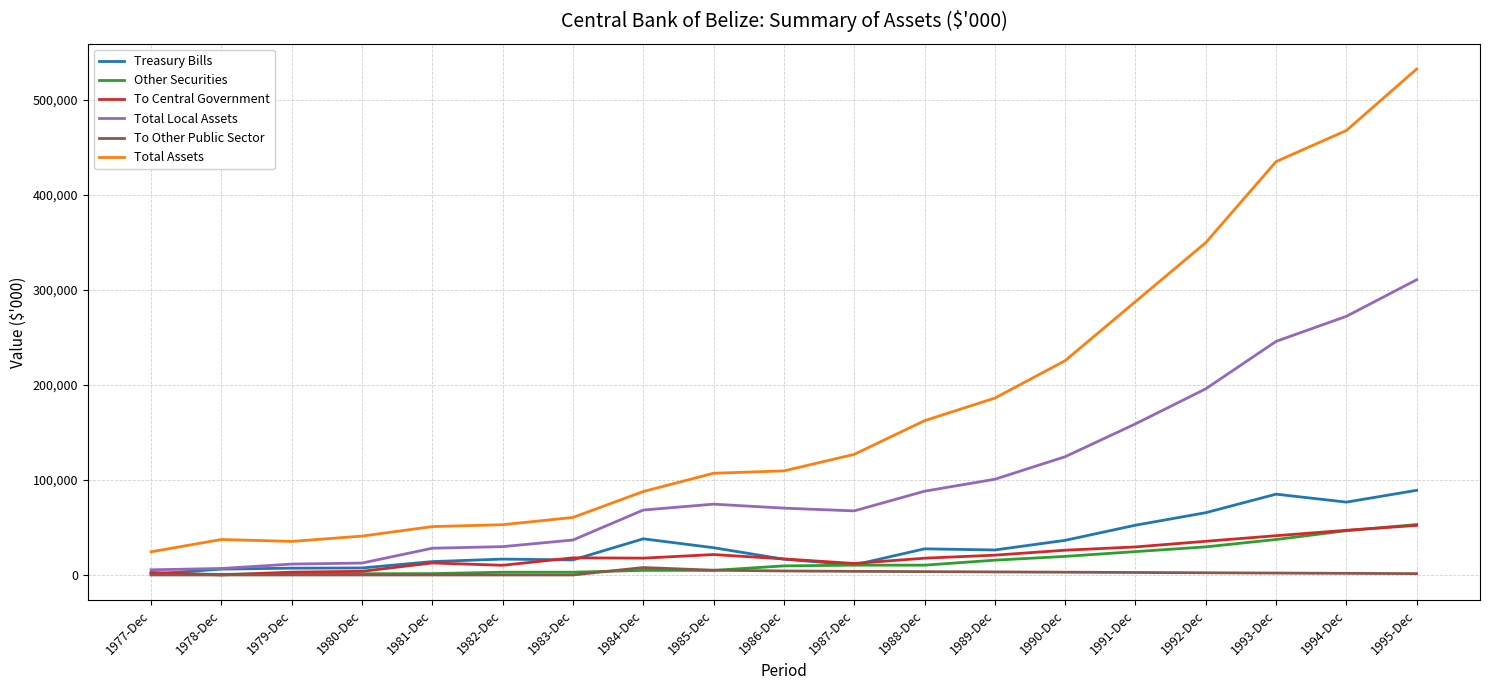

At which label is Total Assets closest to 278299?

1991-Dec